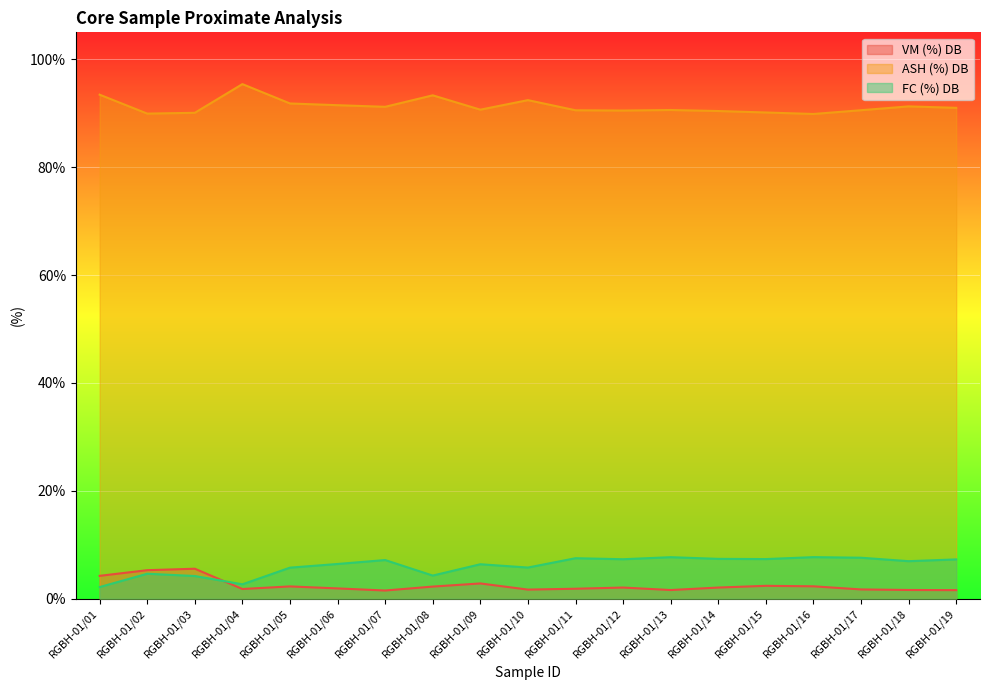

The VM (%) DB series shows 5.5 at RGBH-01/03. True or false?

True